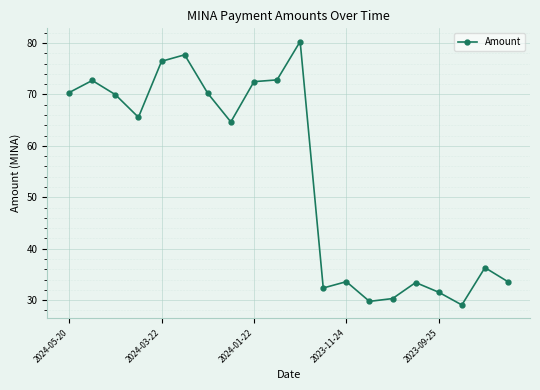

True or false: the data has more than 0 interior local peaks.

True